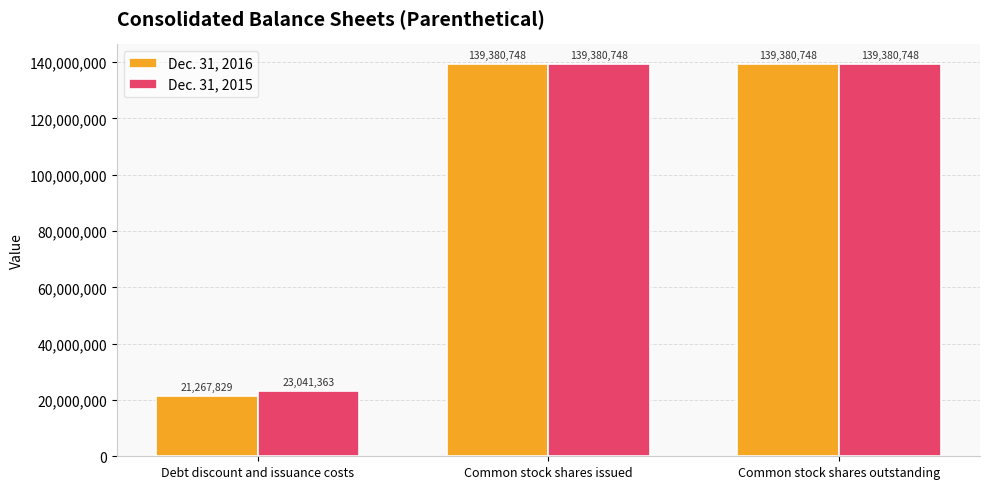

What is the average value of the Dec. 31, 2015 series?

100600953